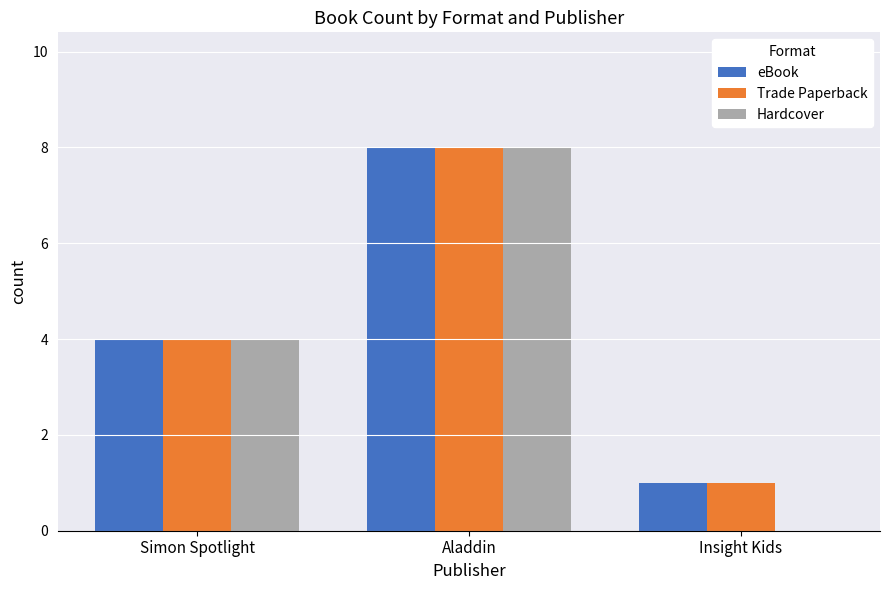

Count the number of categories in the chart.

3